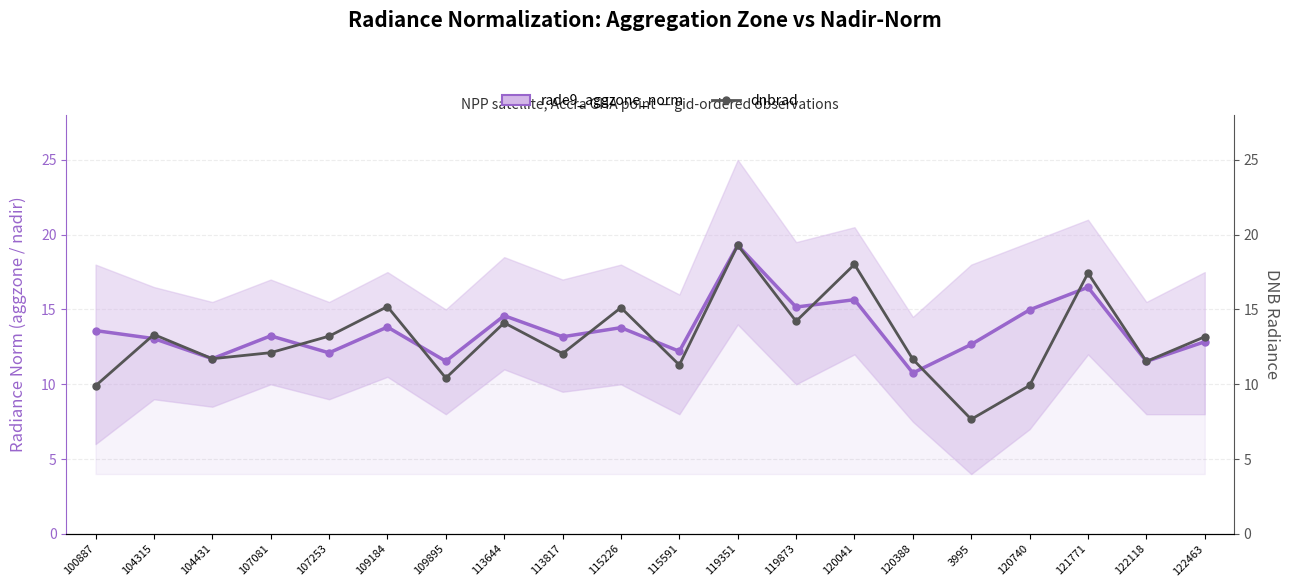

Reading left to right, what are all the values shown in this chart?

rade9_aggzone_norm: 100887=13.6	104315=13.1	104431=11.7	107081=13.2	107253=12.1	109184=13.8	109895=11.5	113644=14.6	113817=13.2	115226=13.8	115591=12.2	119351=19.3	119873=15.2	120041=15.7	120388=10.8	3995=12.7	120740=15.0	121771=16.5	122118=11.5	122463=12.8
dnbrad: 100887=9.9	104315=13.3	104431=11.7	107081=12.1	107253=13.2	109184=15.2	109895=10.4	113644=14.1	113817=12.1	115226=15.1	115591=11.3	119351=19.3	119873=14.2	120041=18.0	120388=11.7	3995=7.7	120740=9.9	121771=17.4	122118=11.5	122463=13.2